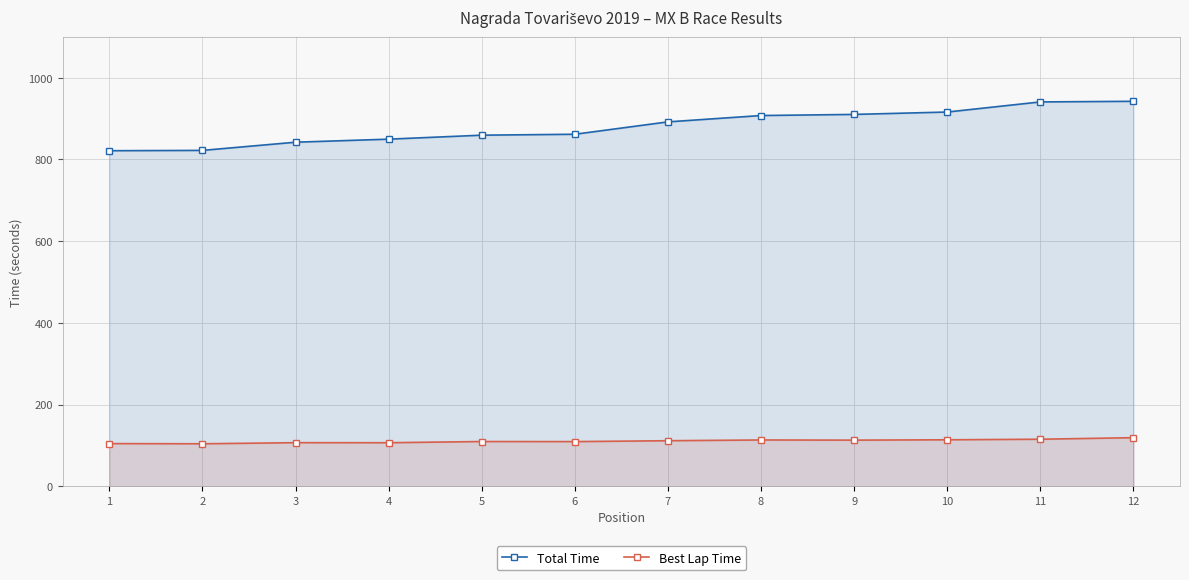

True or false: Best Lap Time and Total Time intersect in this chart.

False